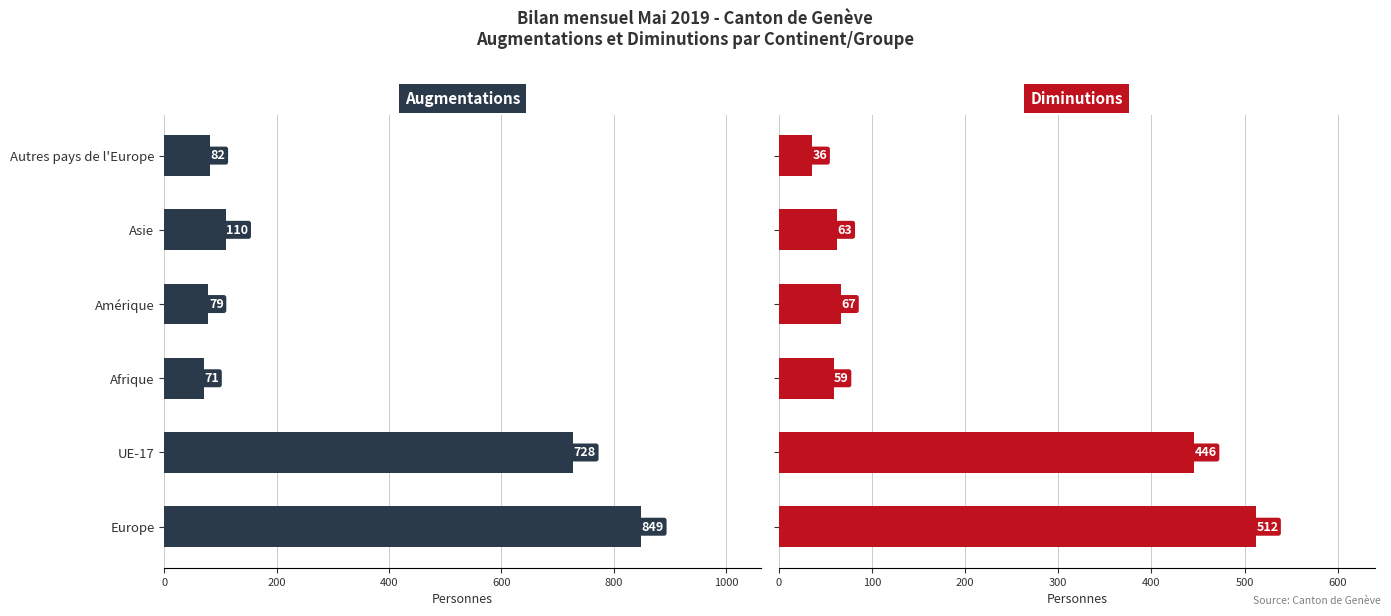

Is the value of Augmentations at UE-17 greater than the value of Diminutions at Autres pays de l'Europe?

Yes